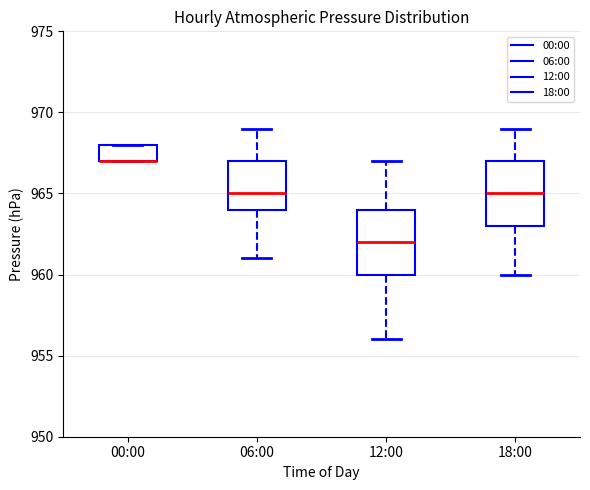

Reading left to right, read every box against the y-axis: the position of its median line, the range the box covers, and the ends of its whiskers. The values are not printed on the chart, so give them approximately, as read against the axis.

00:00: median 967 (drawn on the box's lower edge), box 967 to 968, whiskers 967 to 968
06:00: median 965, box 964 to 967, whiskers 961 to 969
12:00: median 962, box 960 to 964, whiskers 956 to 967
18:00: median 965, box 963 to 967, whiskers 960 to 969